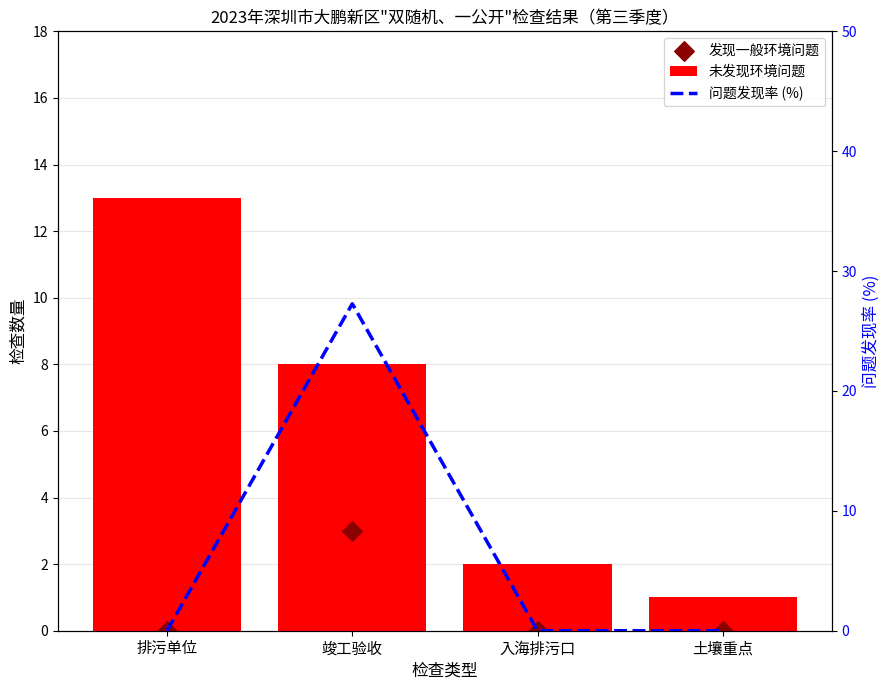

Which series reaches the minimum Y coordinate?

发现一般环境问题